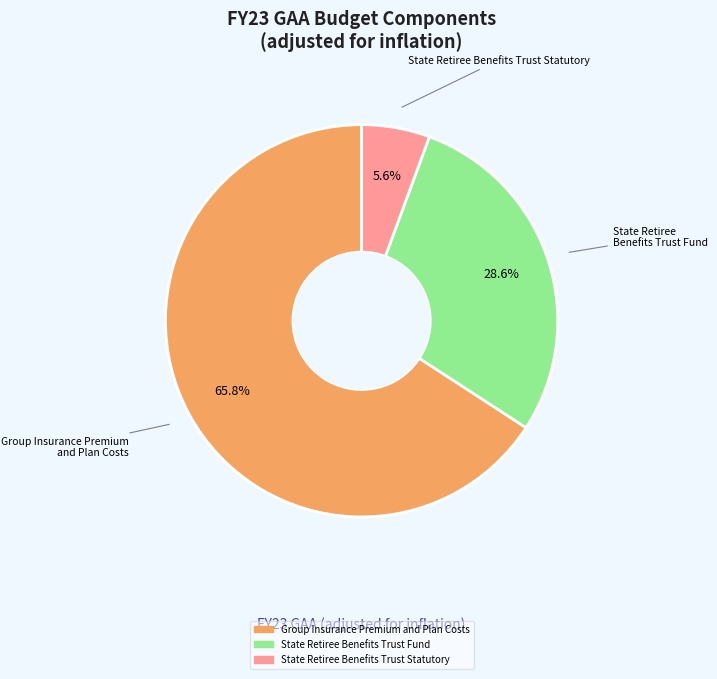

Does any single category account for the majority?

Yes